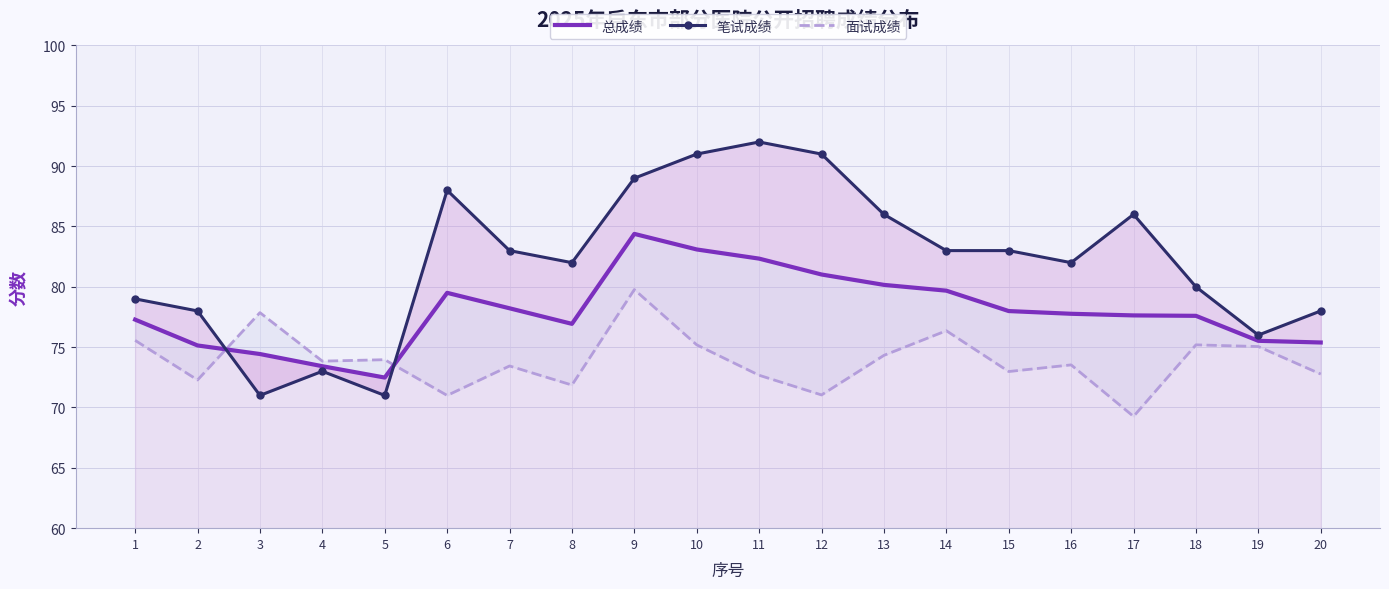

What is the difference between the 笔试成绩 values at 8 and 3?

11.0